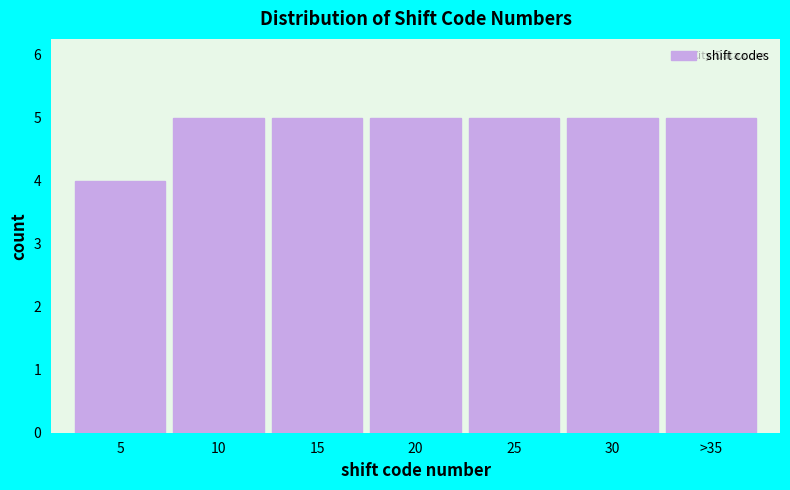

Reading right to left, what are all the values shown in this chart?

5	5	5	5	5	5	4